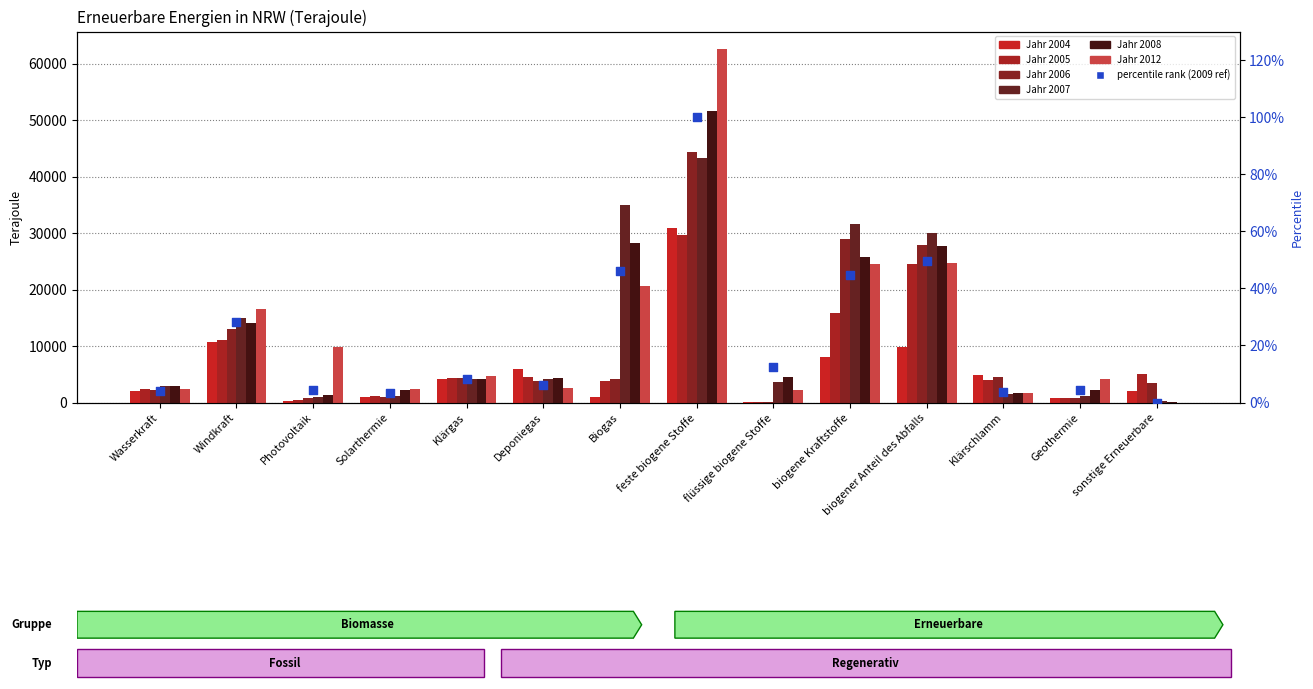

Which has a higher value, flüssige biogene Stoffe or Windkraft?

Windkraft